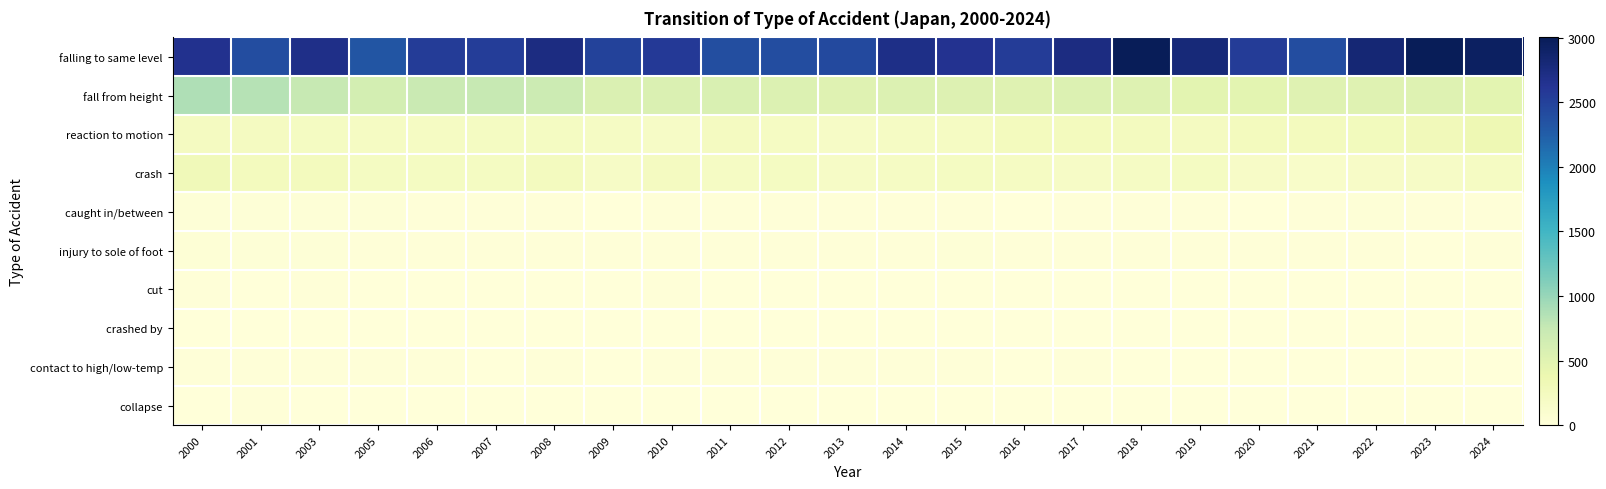

At which category is the sum across all series the highest?

2000